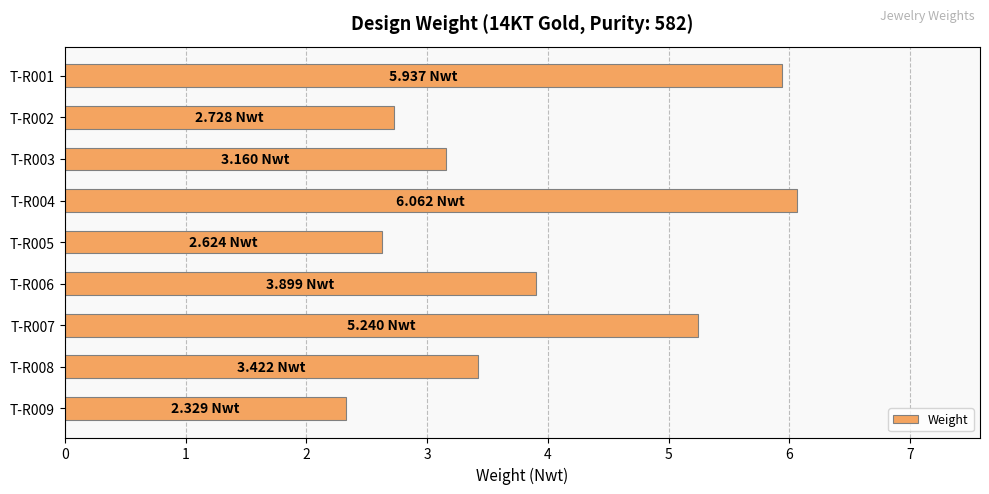

What is the minimum value shown in the chart?

2.3